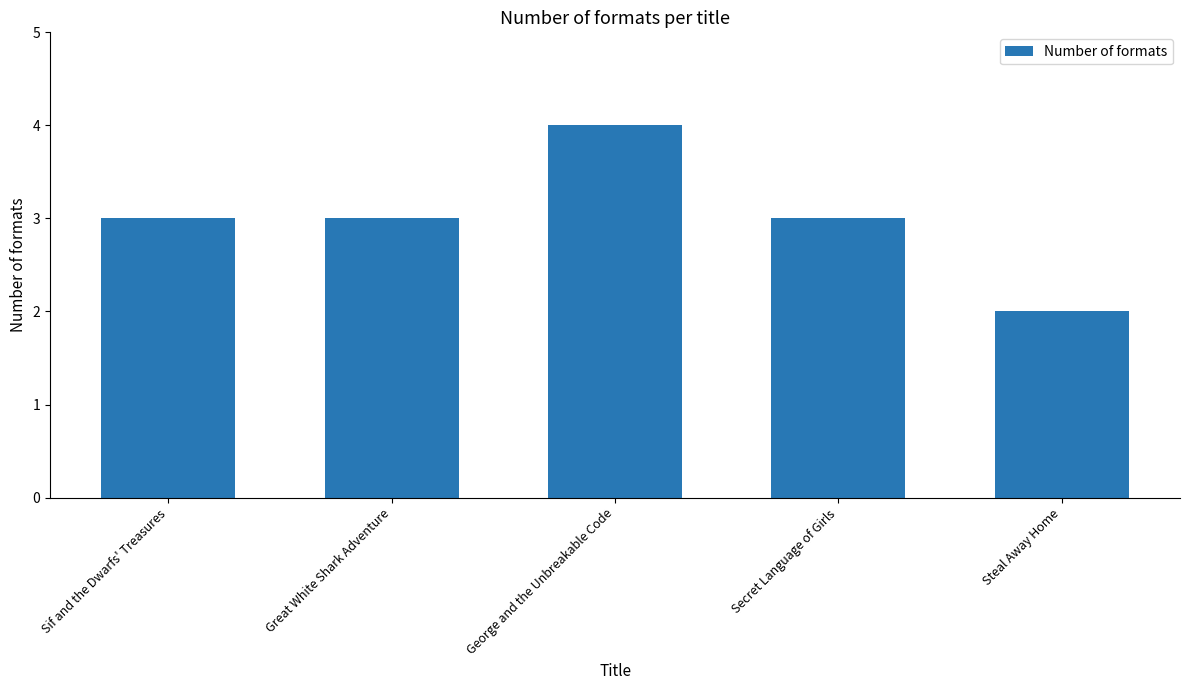

What is the label of the 2nd bar from the left?

Great White Shark Adventure